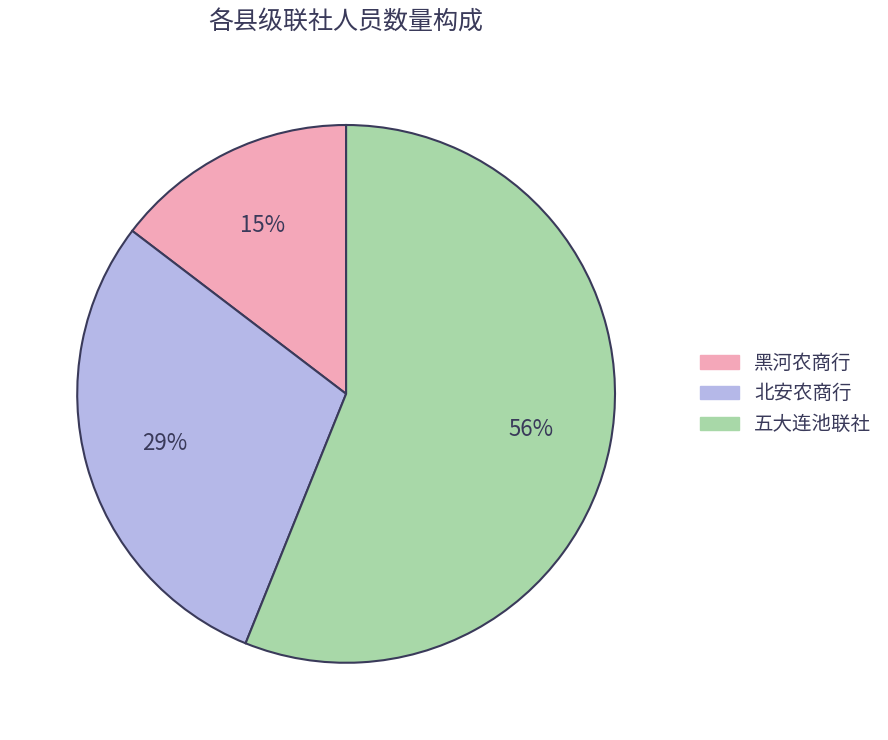

Rank the categories by value from highest to lowest.

五大连池联社, 北安农商行, 黑河农商行